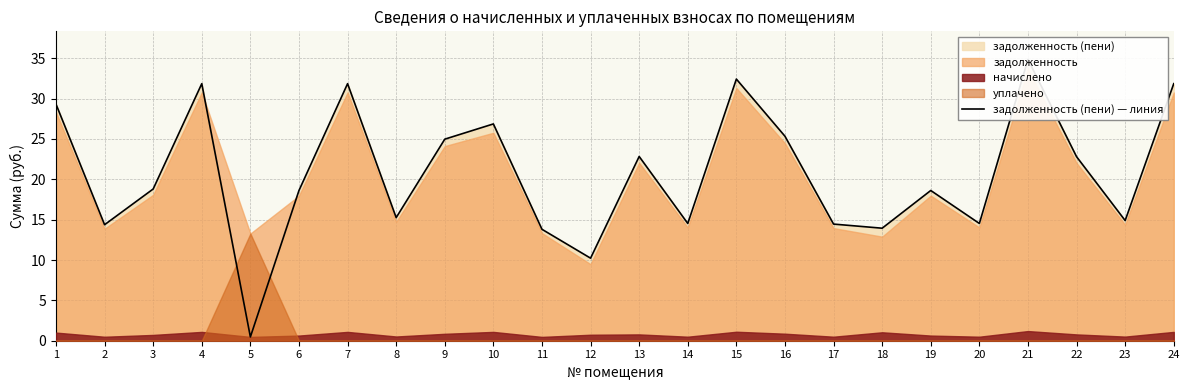

How many lines are shown in the chart?

1